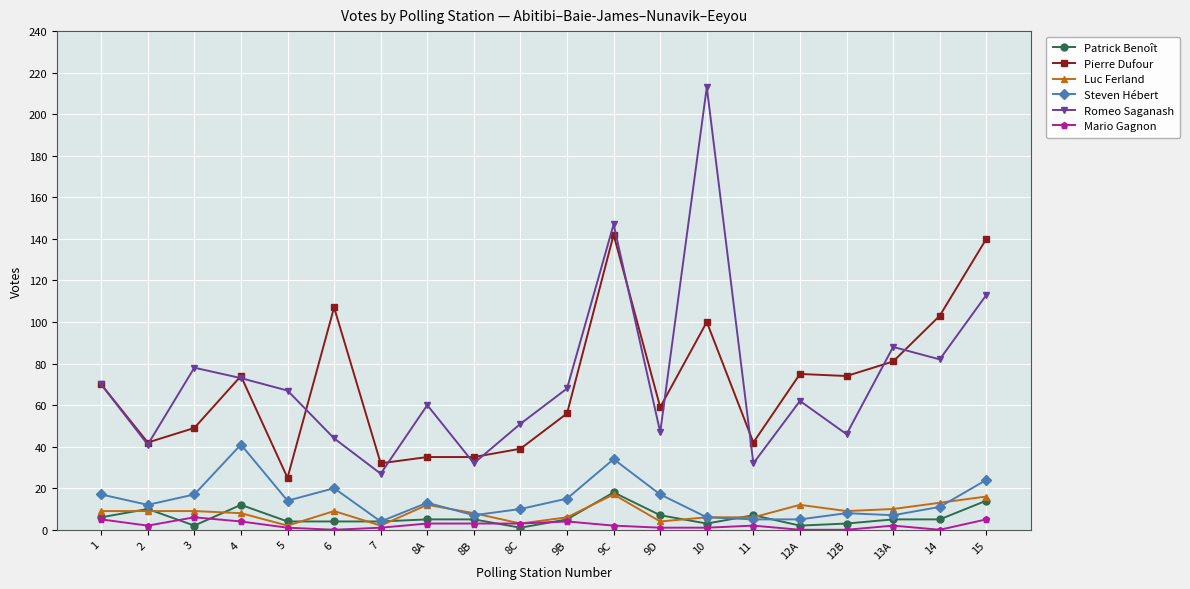

How many categories are shown in the chart?

20